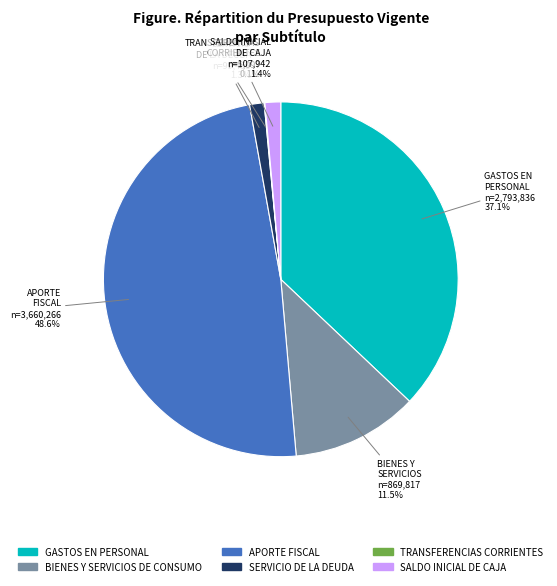

Is there any slice that represents more than half of the pie?

No